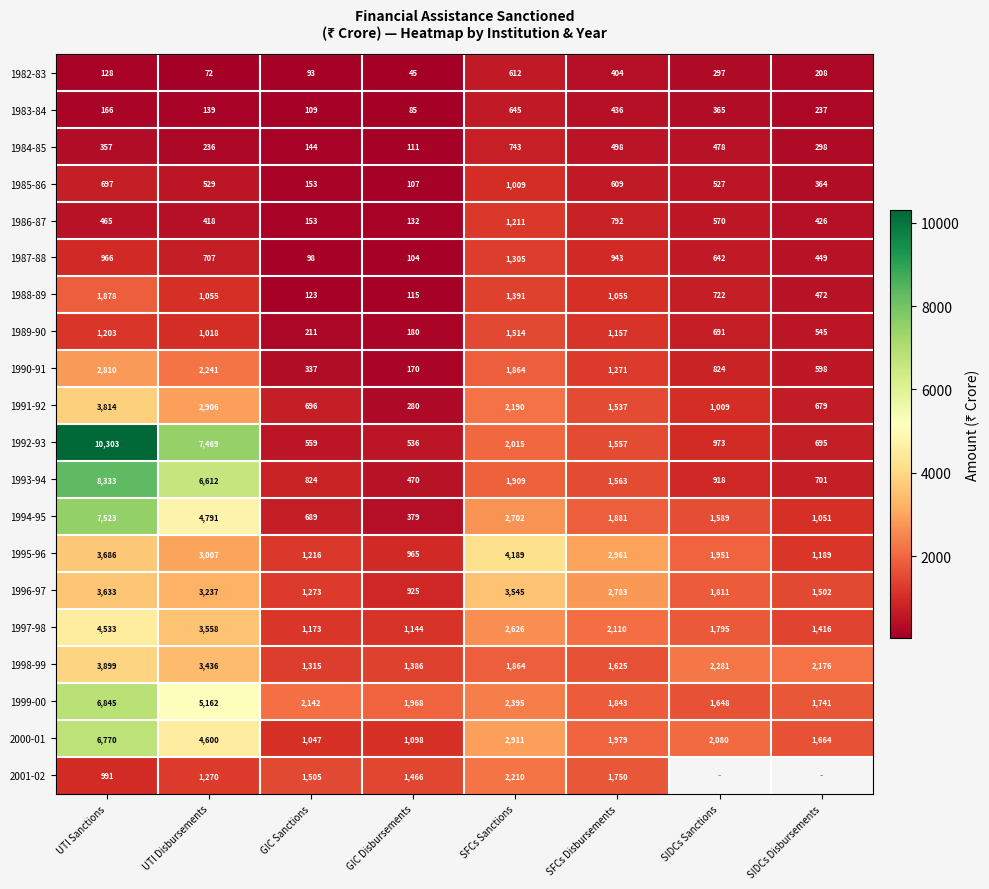

What is the difference between the 1996-97 values at GIC Disbursements and SFCs Disbursements?

1858